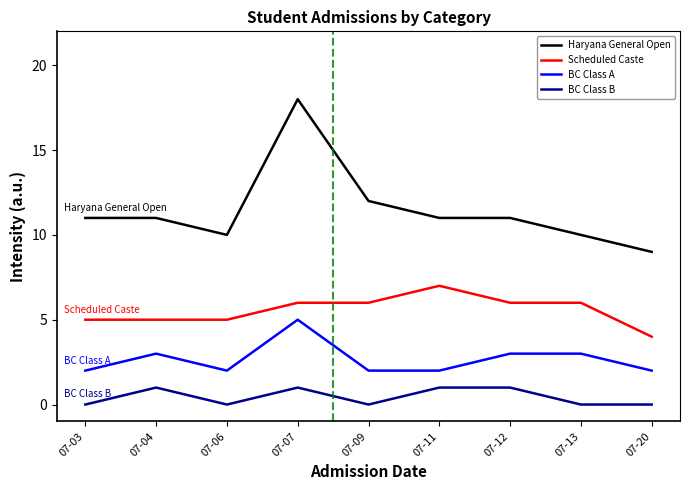

Is it true that BC Class B equals 0 at 07-12?

False